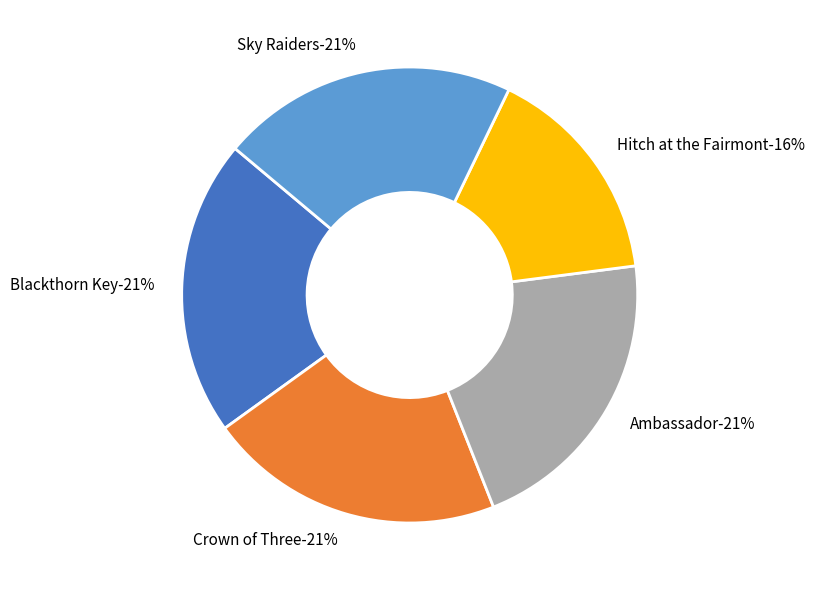

What is the smallest slice in the pie chart?

Hitch at the Fairmont